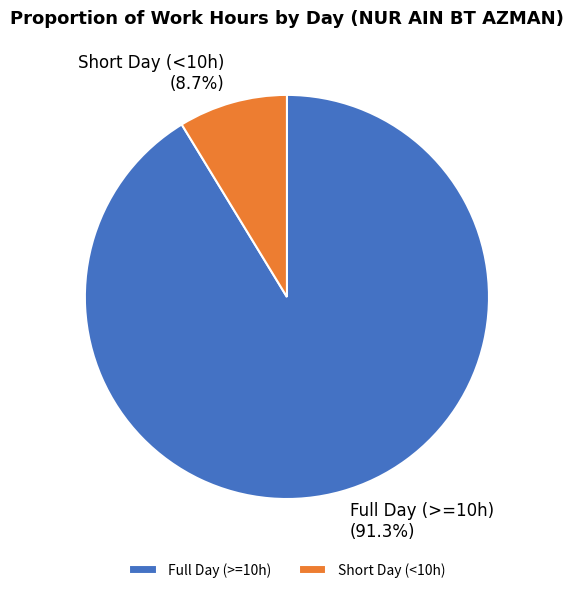

Is there a majority slice in this chart?

Yes